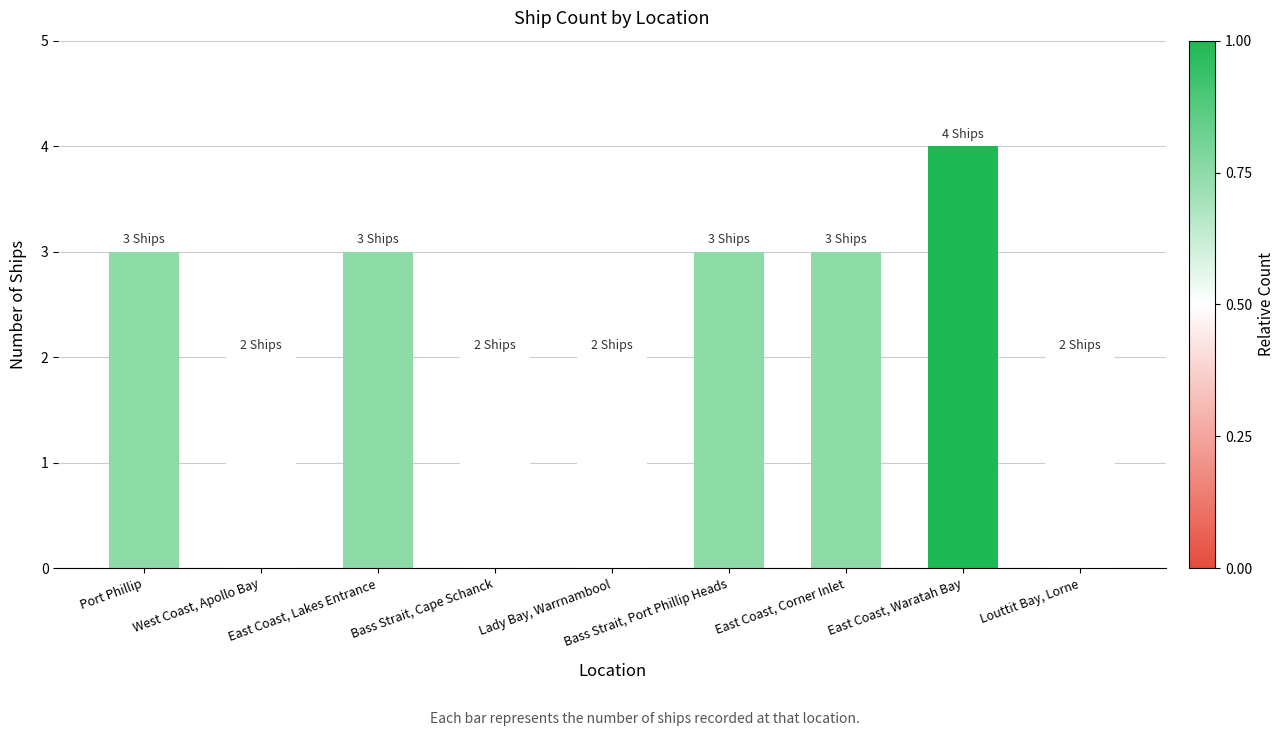

Which has a higher value, West Coast, Apollo Bay or East Coast, Waratah Bay?

East Coast, Waratah Bay